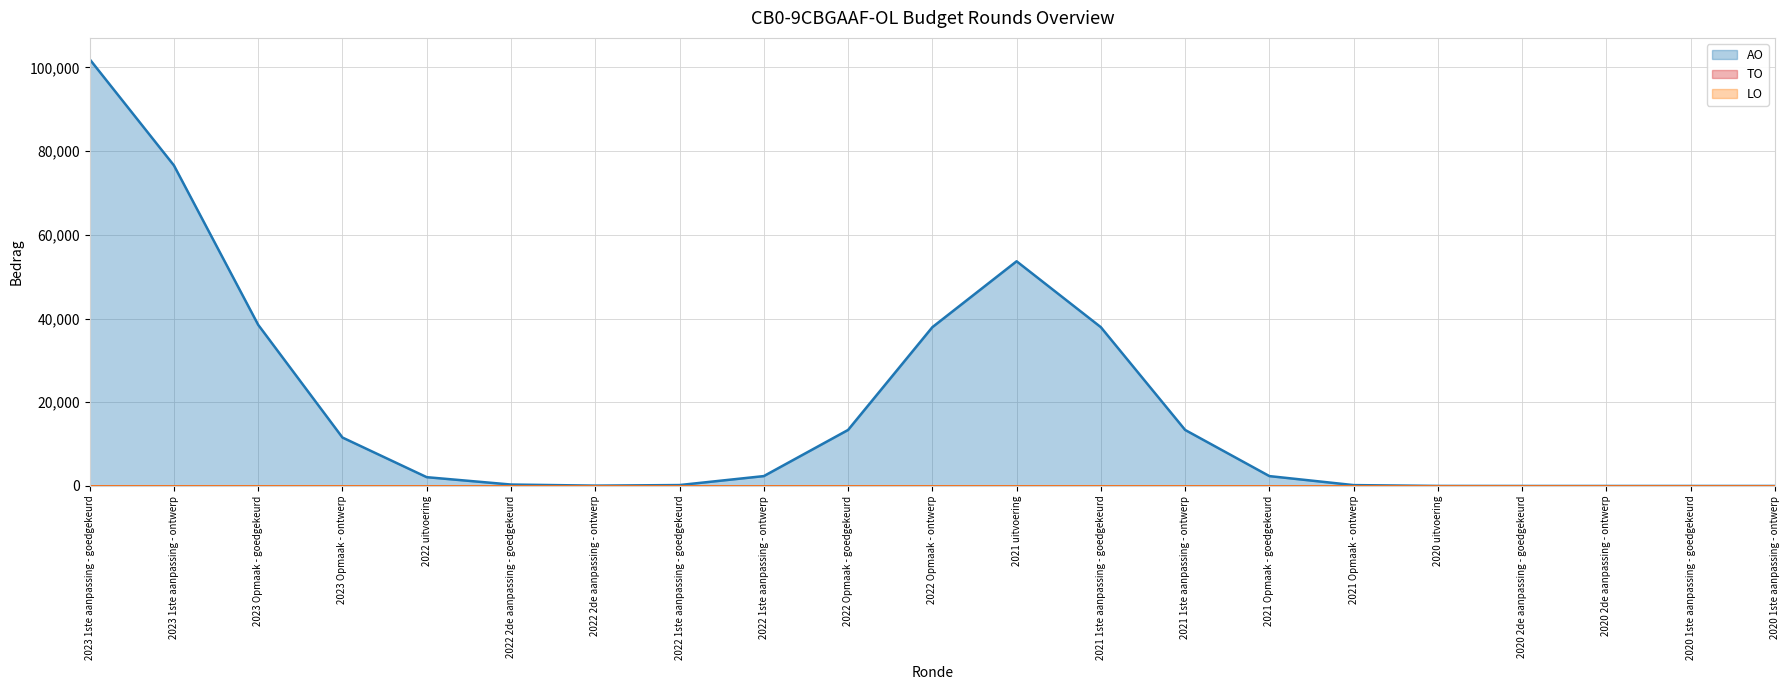

What position from the right is 2021 1ste aanpassing - ontwerp?

8